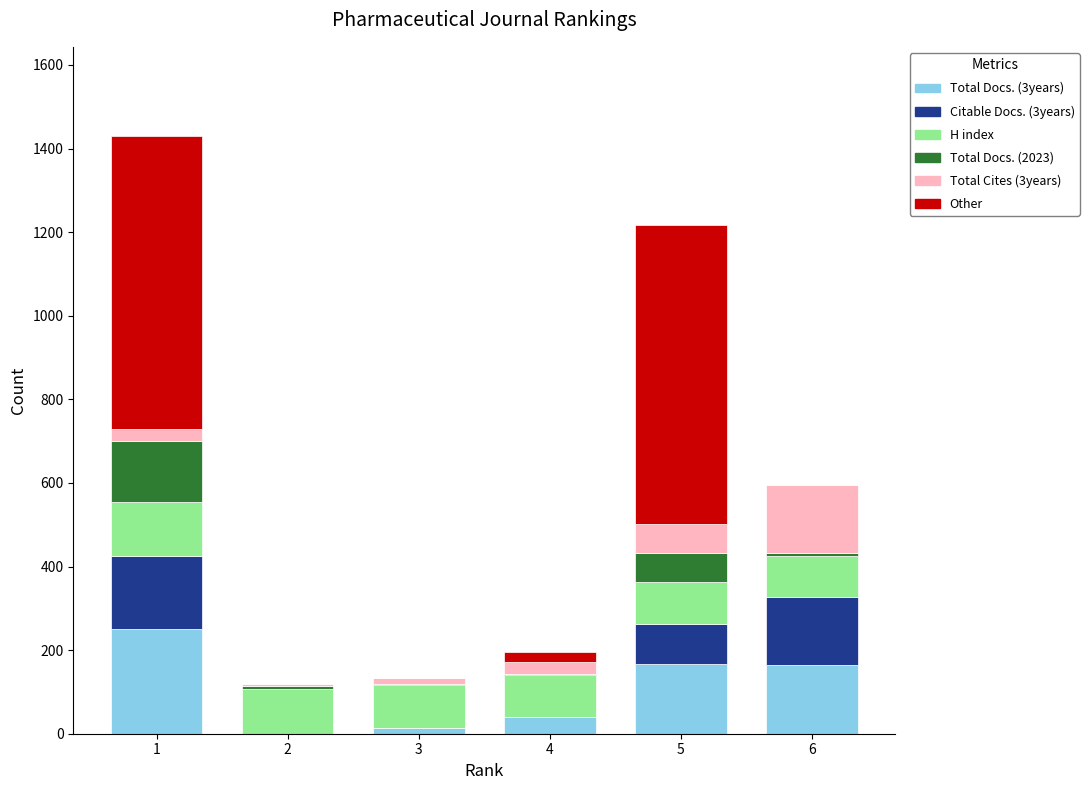

What are all the series names shown in the legend?

Total Docs. (3years), Citable Docs. (3years), H index, Total Docs. (2023), Total Cites (3years), Other